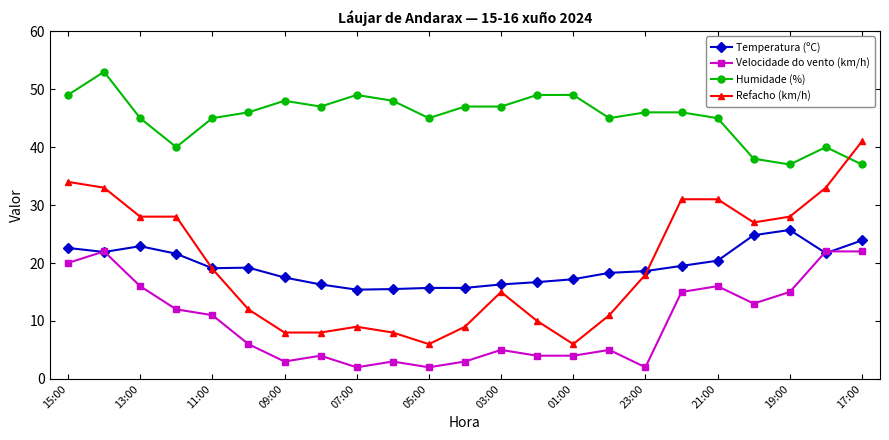

Does the chart have visible grid lines?

No